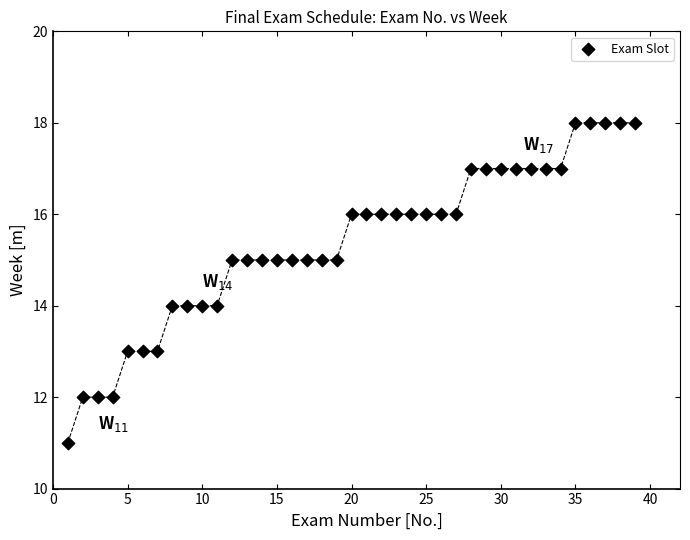

What is the range of X values (max minus min)?

38